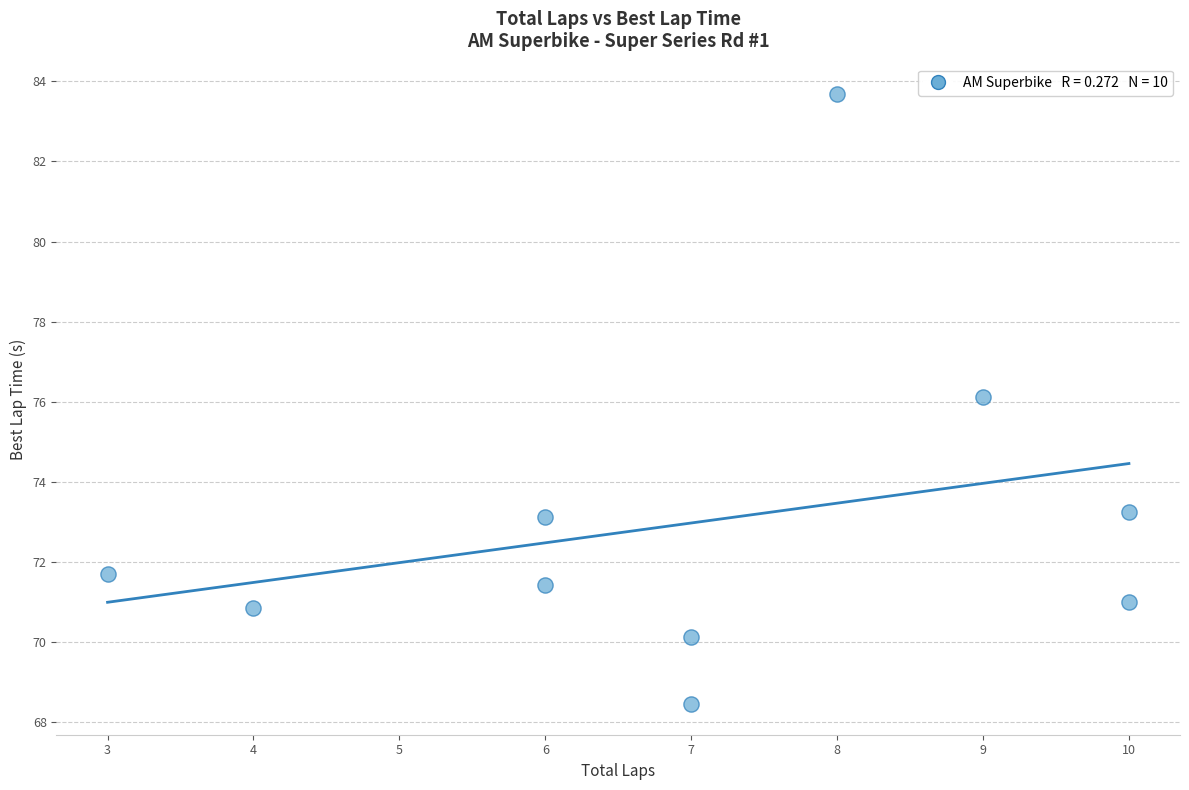

What is the range of X values (max minus min)?

7.0